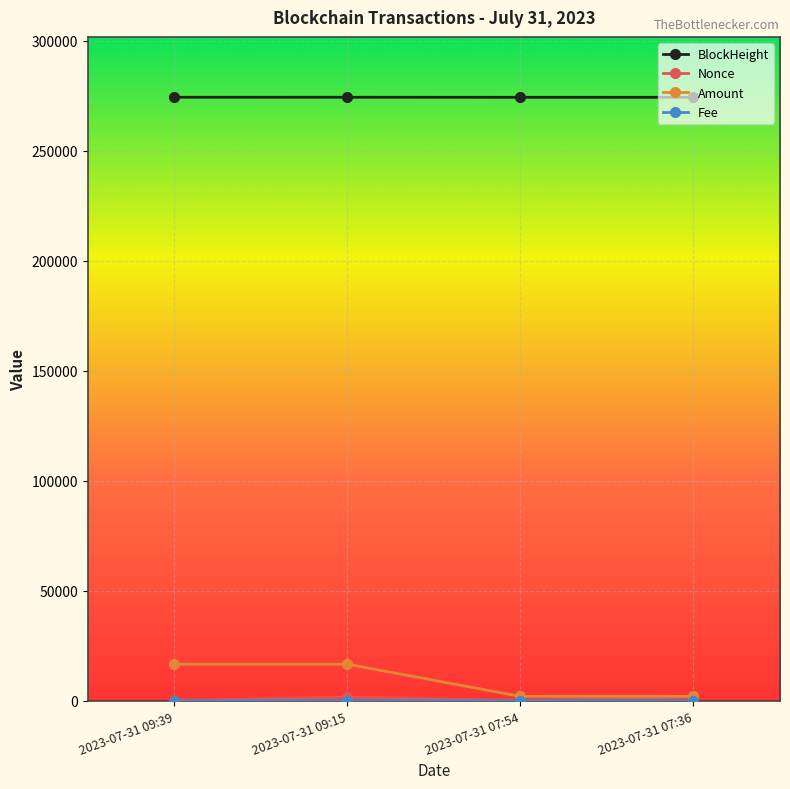

What is the maximum value for Amount?

16623.2